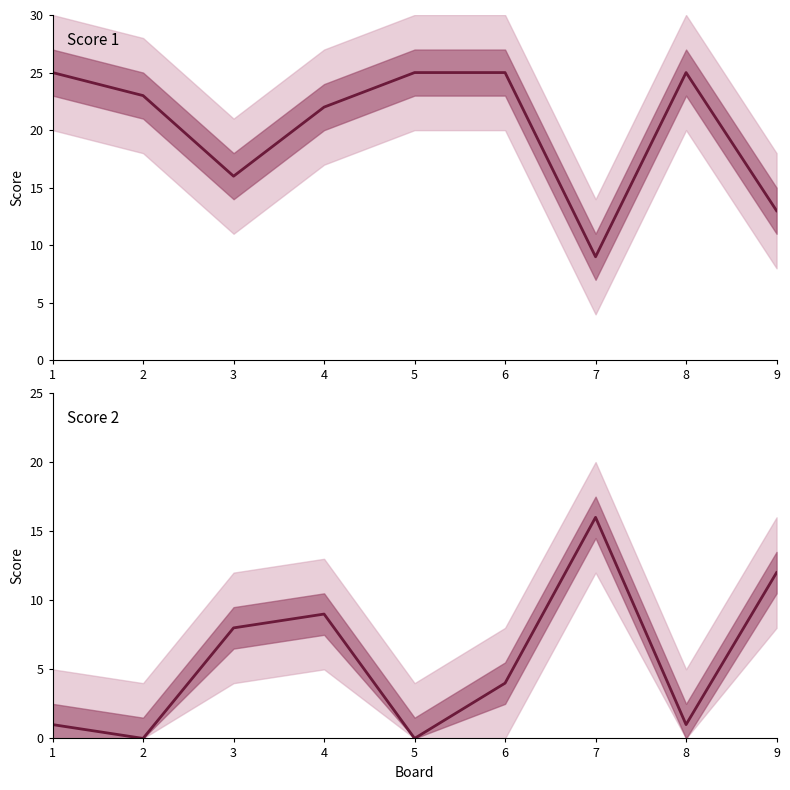

How many data points does each series have?

9